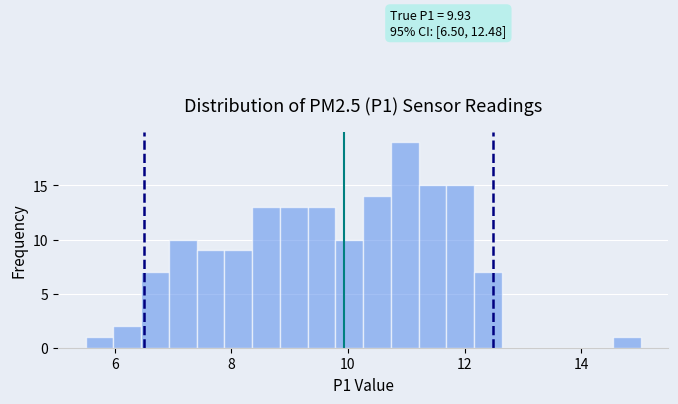

Read against the x-axis, roughly where is the centre of the tallest bar?

11.0